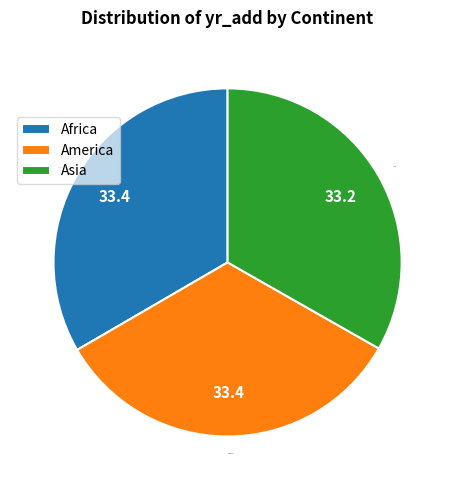

Does America represent more than half of the total?

No